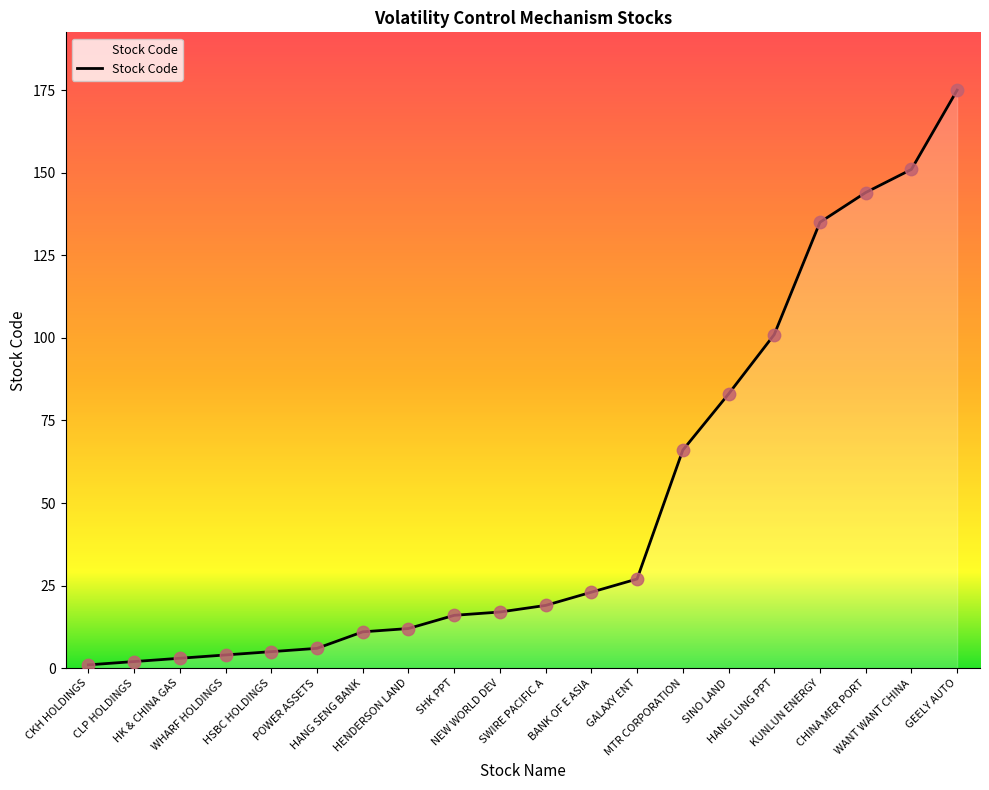

What is the ratio of the value at HSBC HOLDINGS to the value at SINO LAND?

0.1